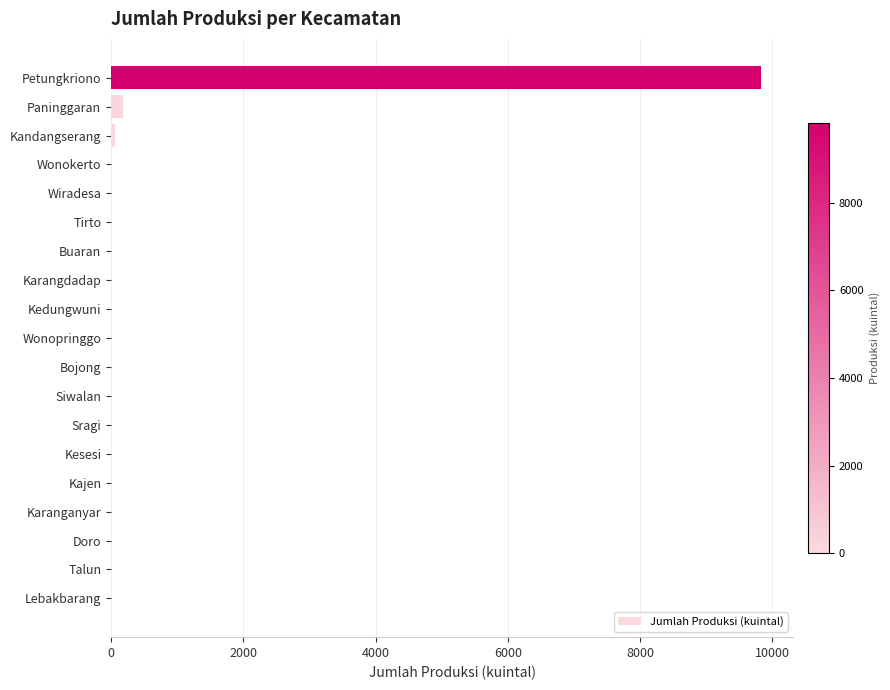

What is the sum of the values at Petungkriono and Sragi?

9826